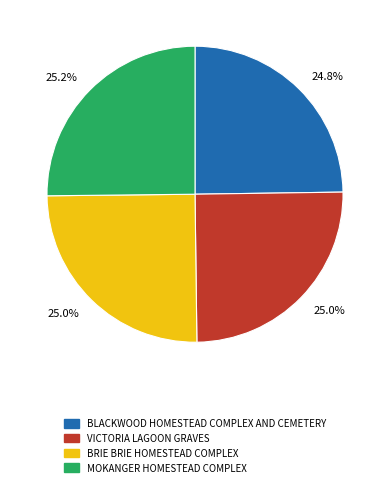

Is there a majority slice in this chart?

No